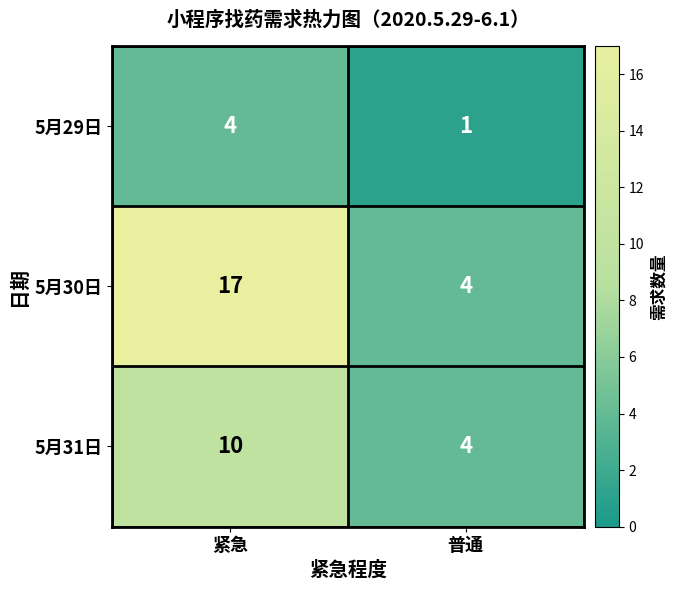

What is the difference between the 5月31日 values at 普通 and 紧急?

6